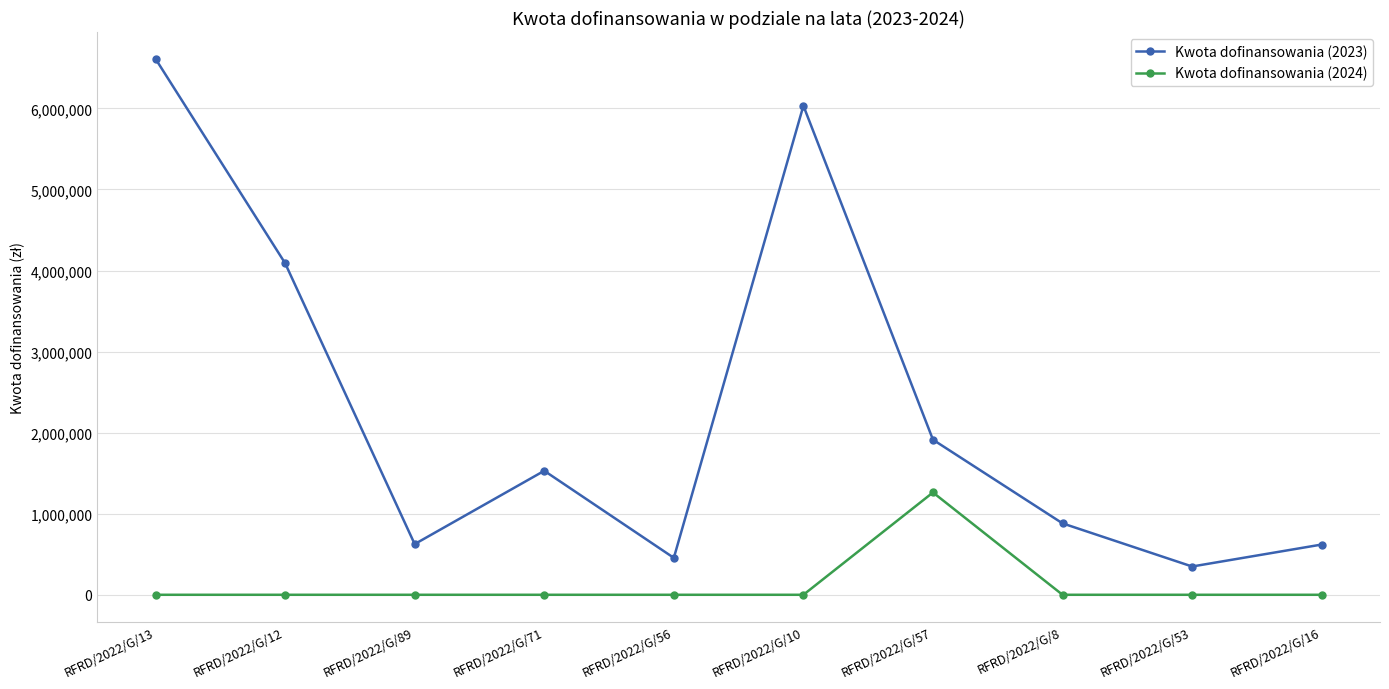

How many data points in Kwota dofinansowania (2024) are above 0?

1